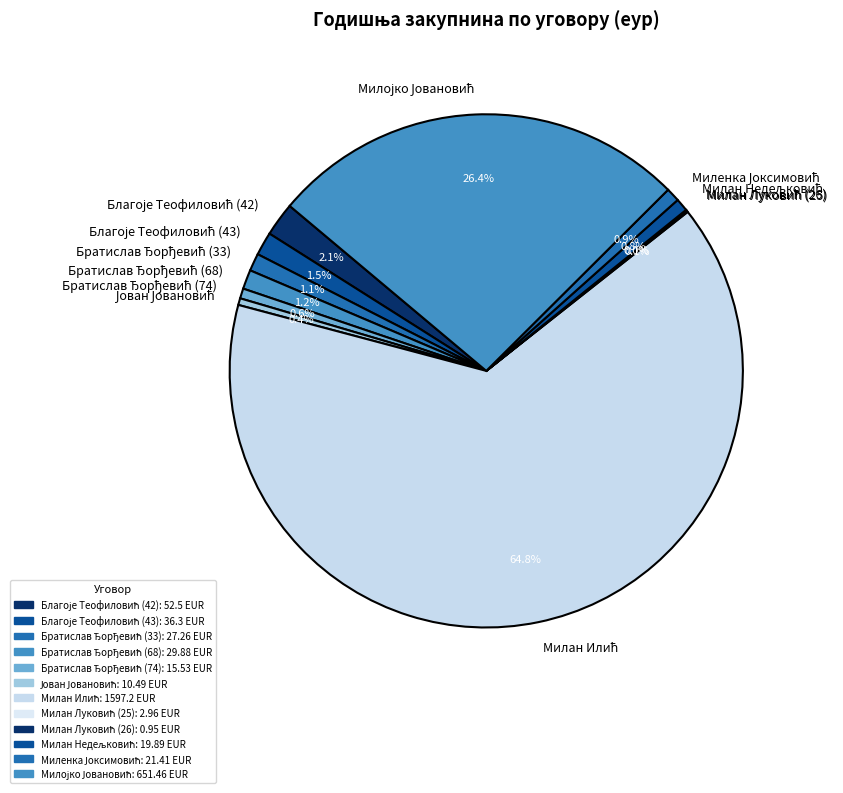

Does any single category account for the majority?

Yes